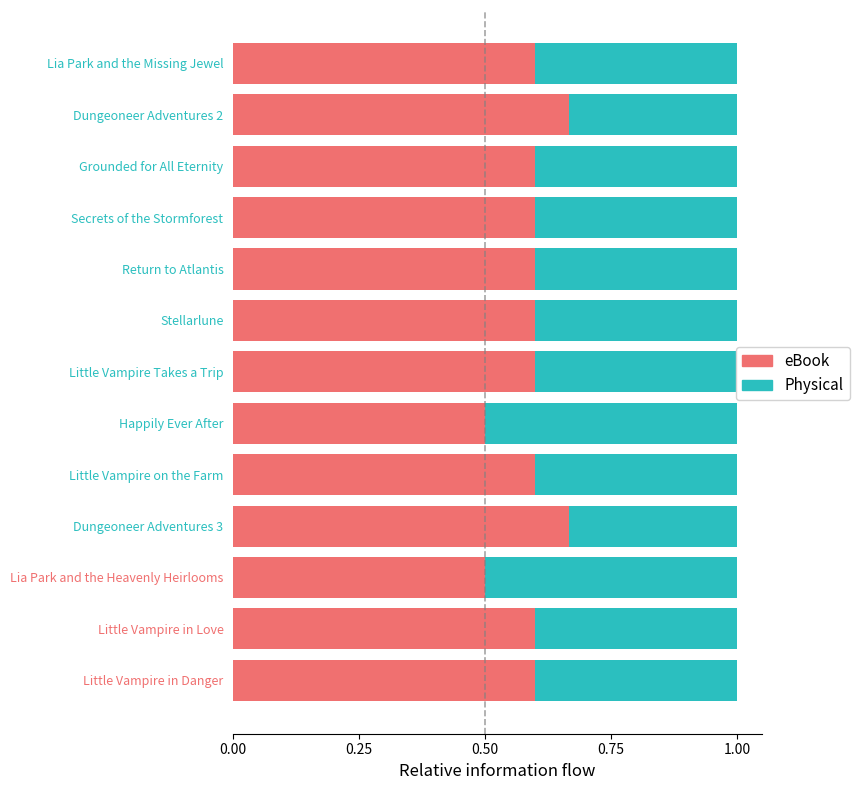

Is it true that eBook equals 0.2 at Little Vampire on the Farm?

False